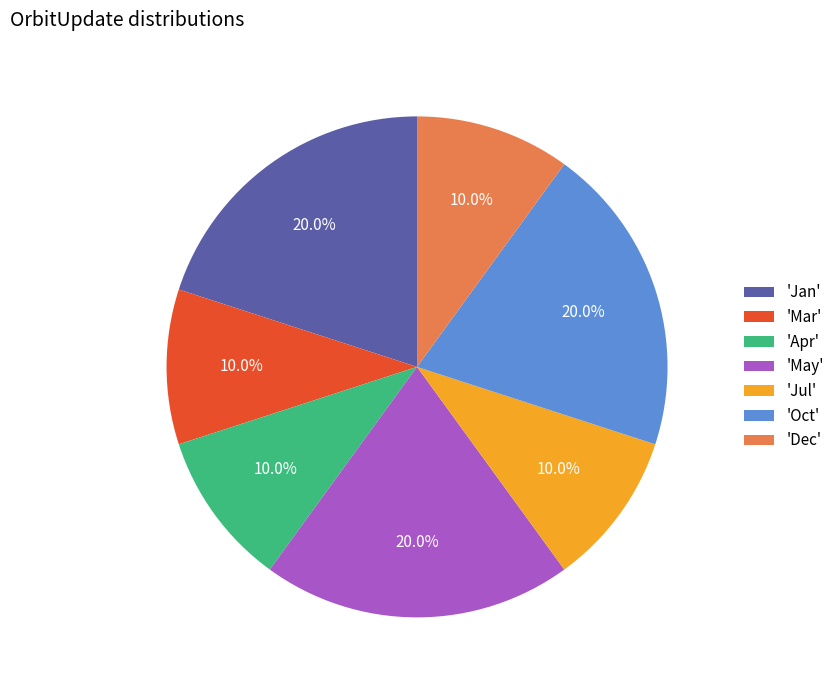

How much of the chart is everything except 'Jan'?

80.0%